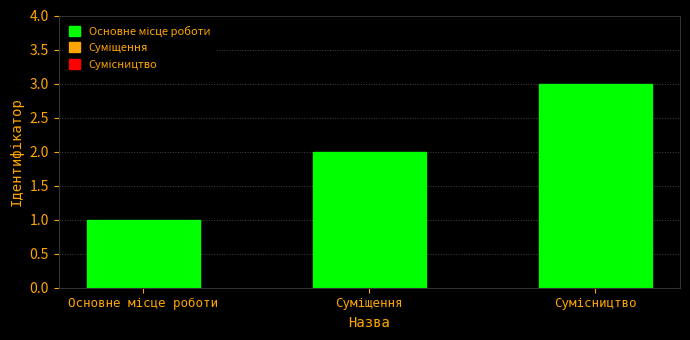

What is the average value?

2